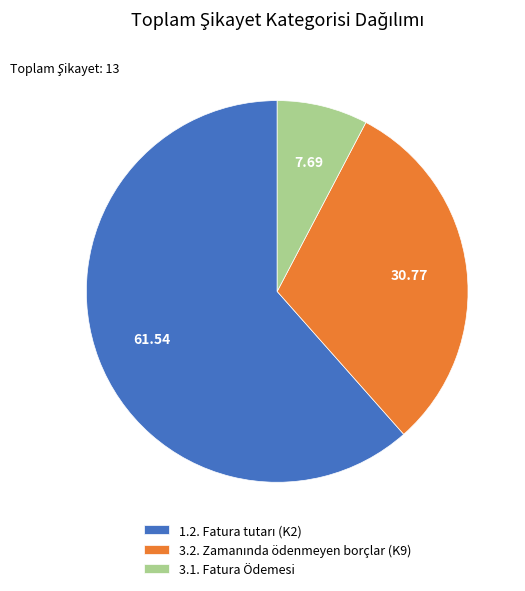

Count the number of slices in the pie.

3